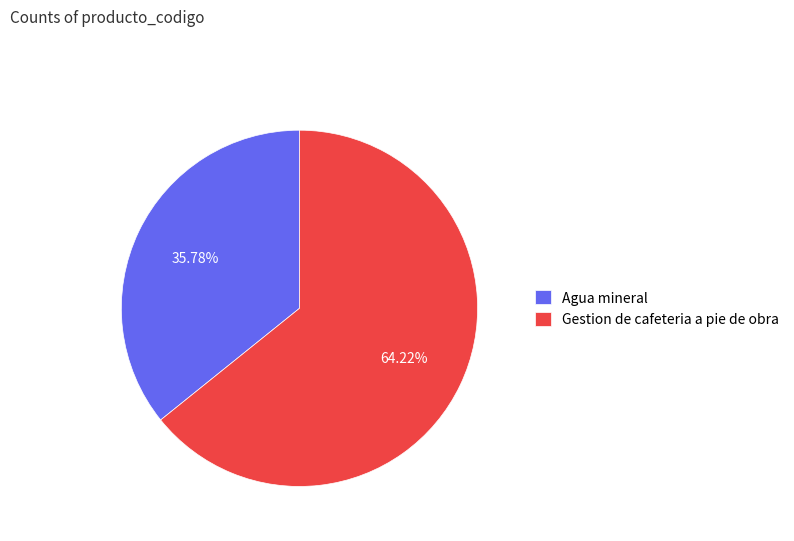

What is the ratio of the value at Agua mineral to the value at Gestion de cafeteria a pie de obra?

0.6